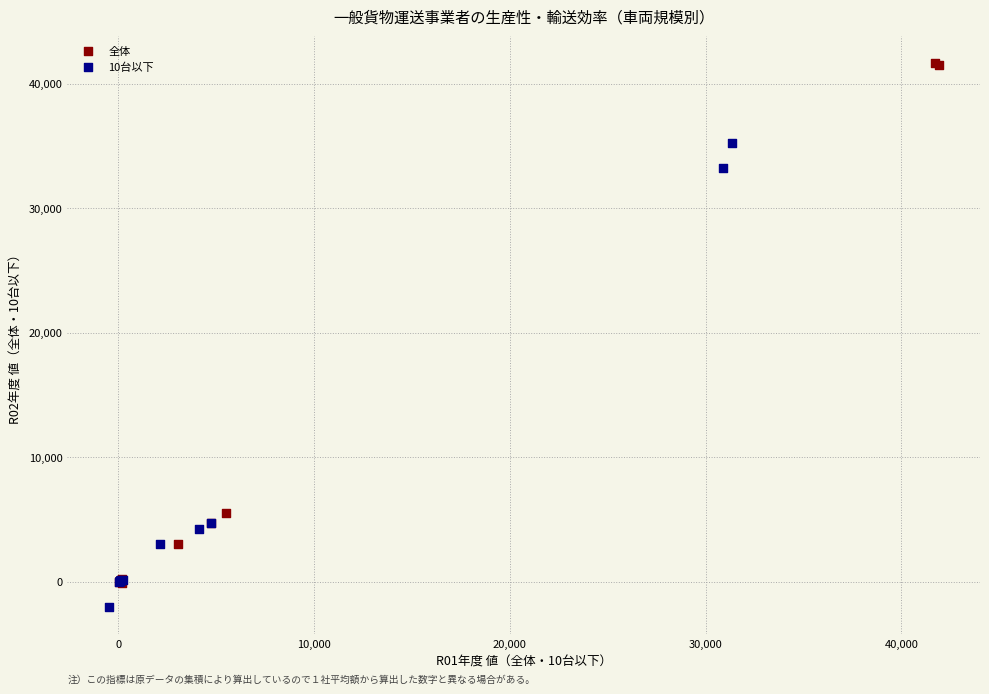

Which series has the largest Y range (max minus min)?

全体